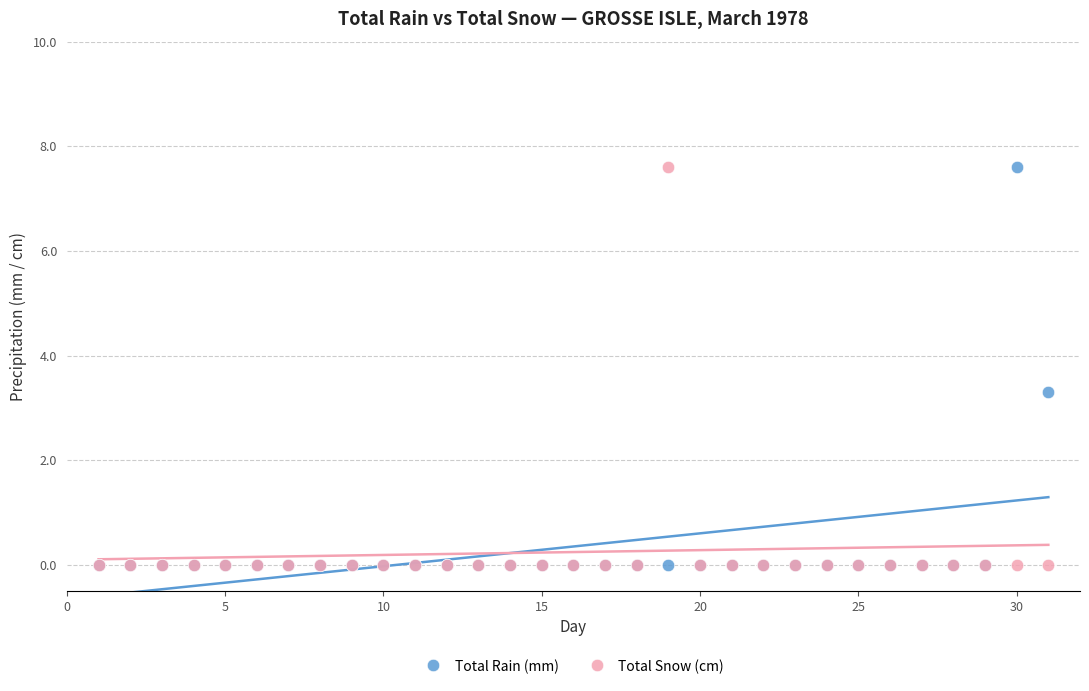

In the Total Rain (mm) series, what Y value is closest to 3?

3.3